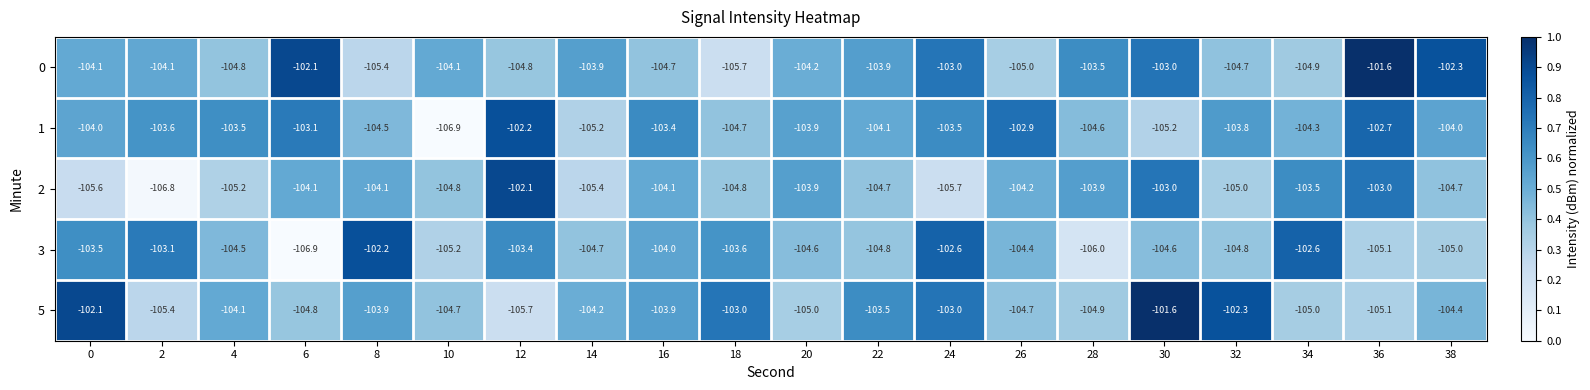

What is the total value across all series at 6?

-521.0